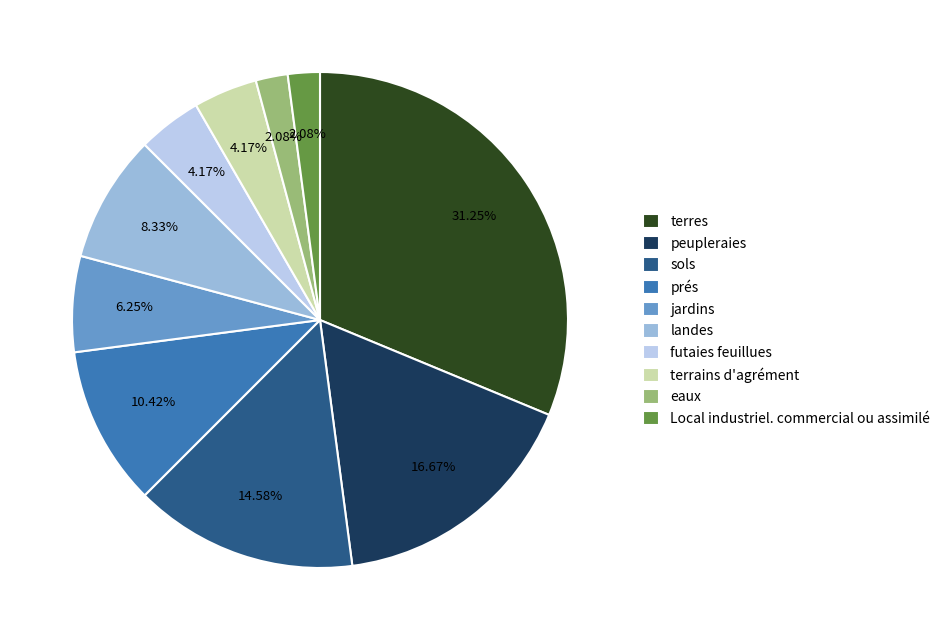

To the nearest percent, what percentage of the pie is landes?

8%